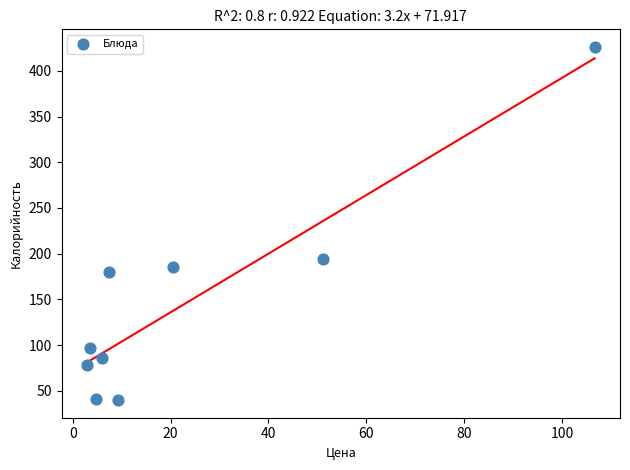

What is the range of Y values (max minus min)?

386.0